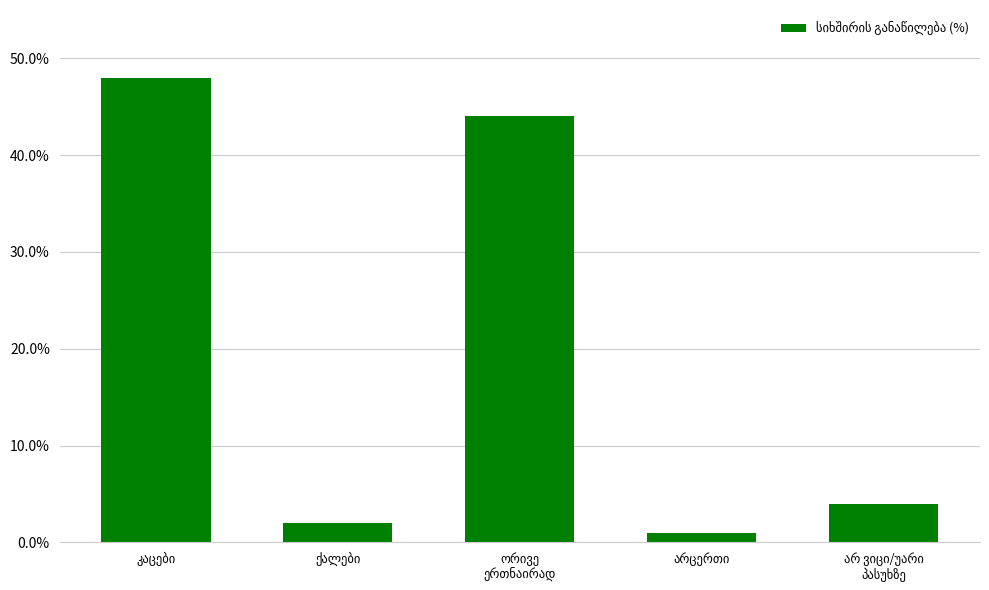

What is the value of the 3rd bar from the left?

44